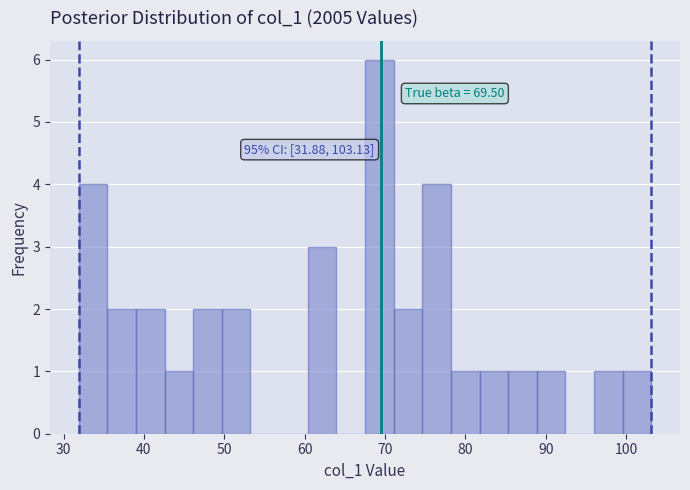

Read against the x-axis, roughly where is the centre of the tallest bar?

69